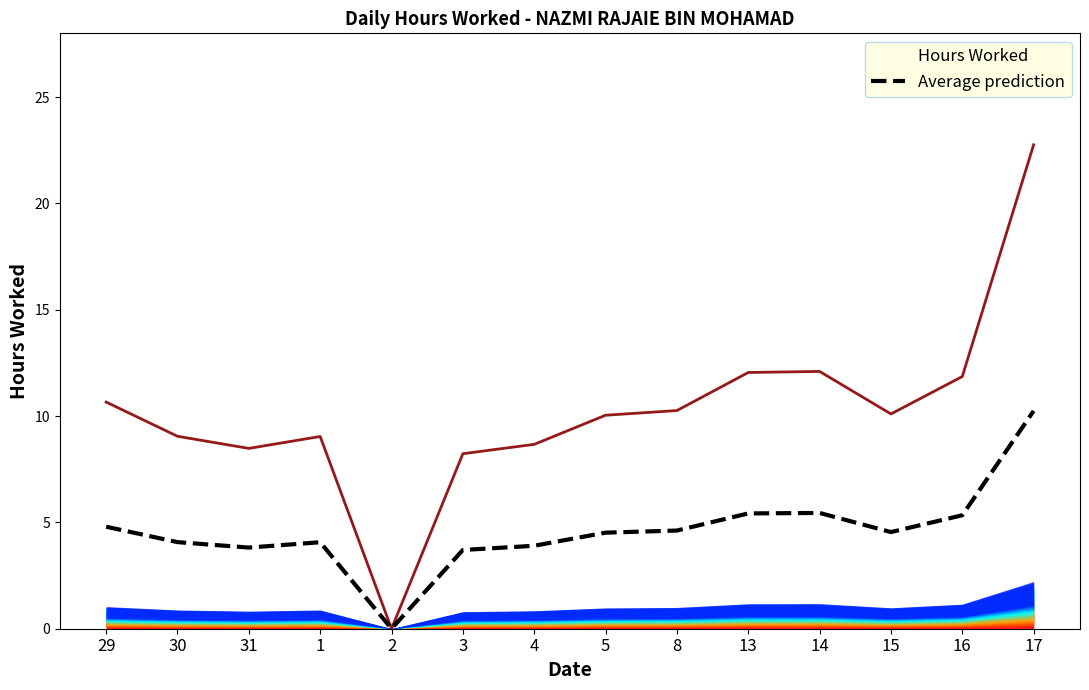

List the labels in order of value, largest first.

17, 14, 13, 16, 29, 8, 15, 5, 30, 1, 4, 31, 3, 2